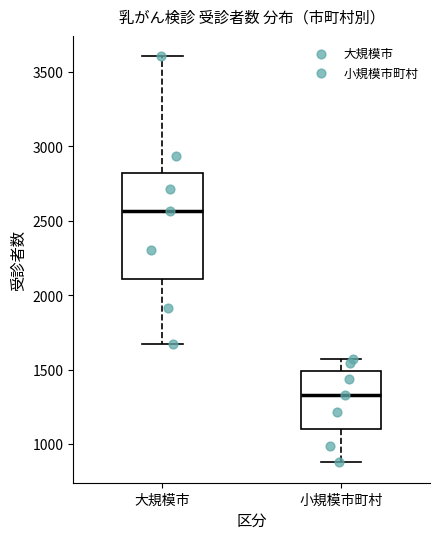

Comparing the boxes themselves (not the whiskers), which one is the tallest?

大規模市